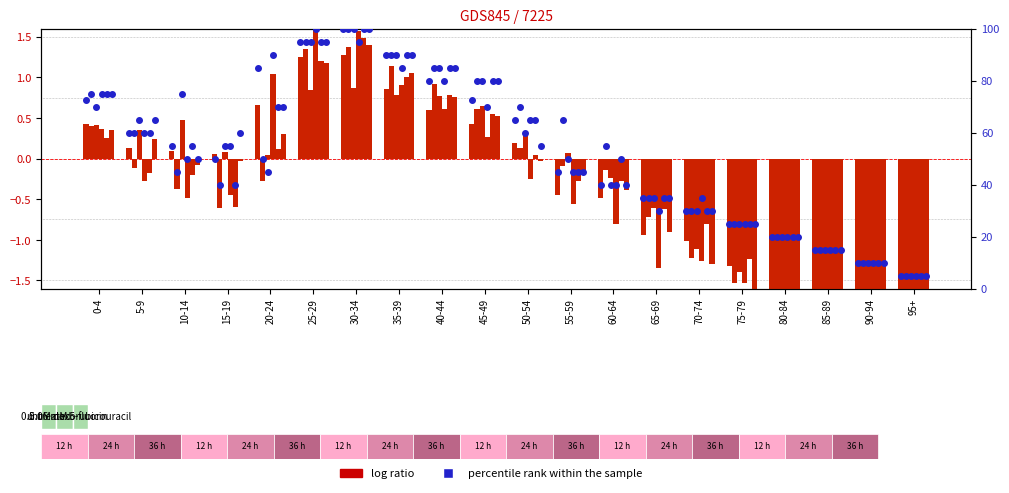

What is the change in value from 35-39 to 65-69?

-55.0